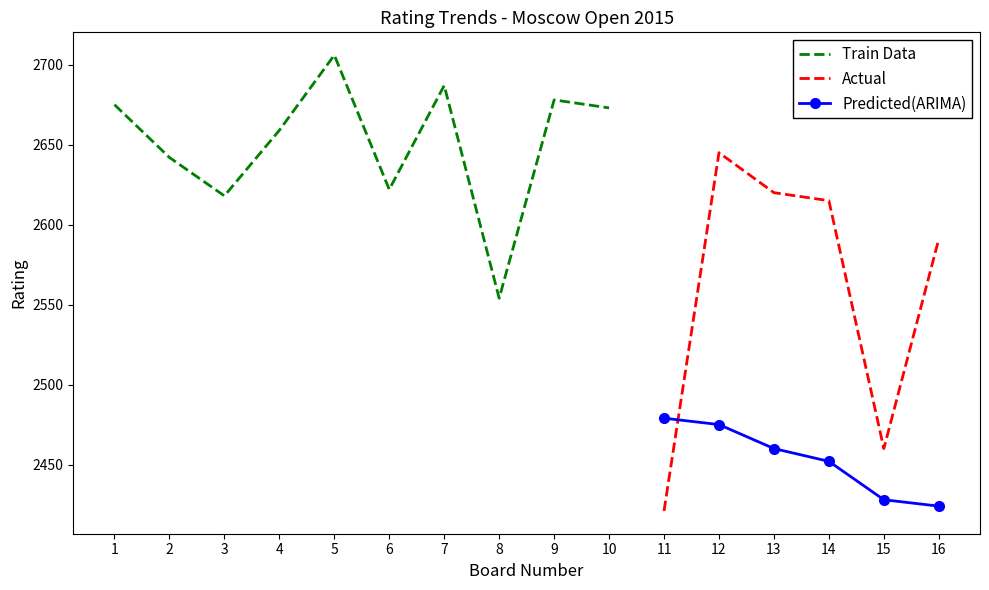

List the labels in order of Predicted(ARIMA) value, largest first.

11, 12, 13, 14, 15, 16